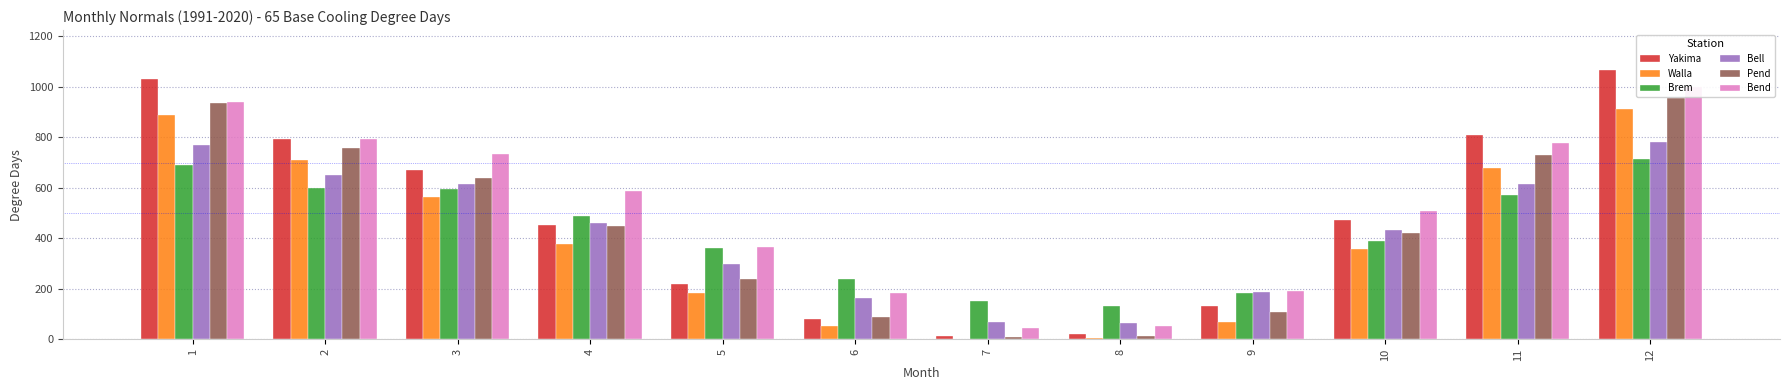

Which label corresponds to the largest value in the chart?

12